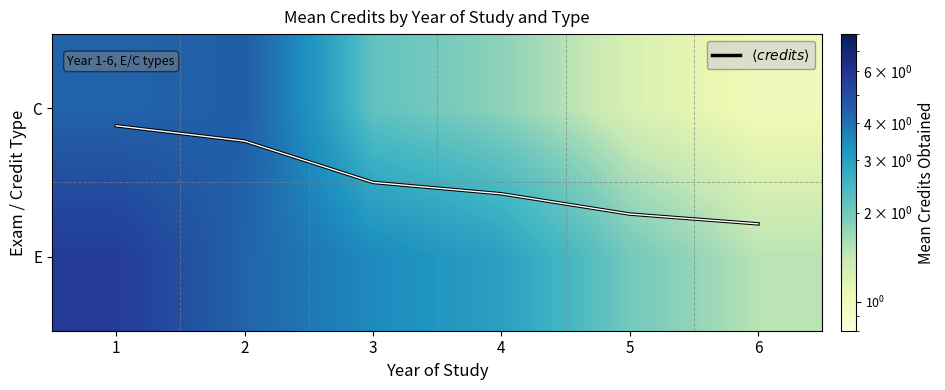

What is the difference between the maximum and minimum values in the $\langle credits \rangle$ series?

0.7